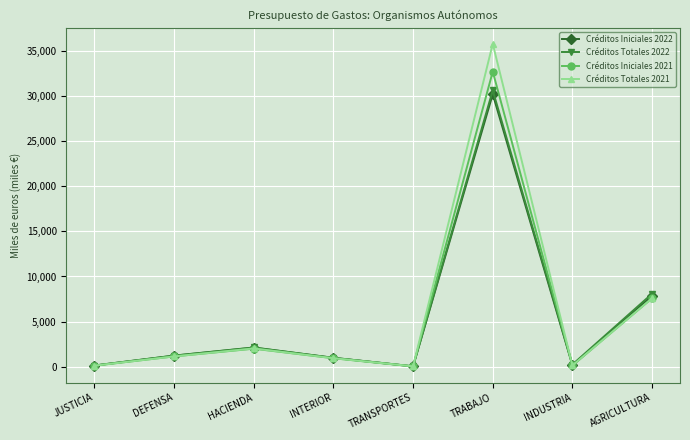

What is the value of the Créditos Iniciales 2021 point at the 3rd from the left?

2006.2